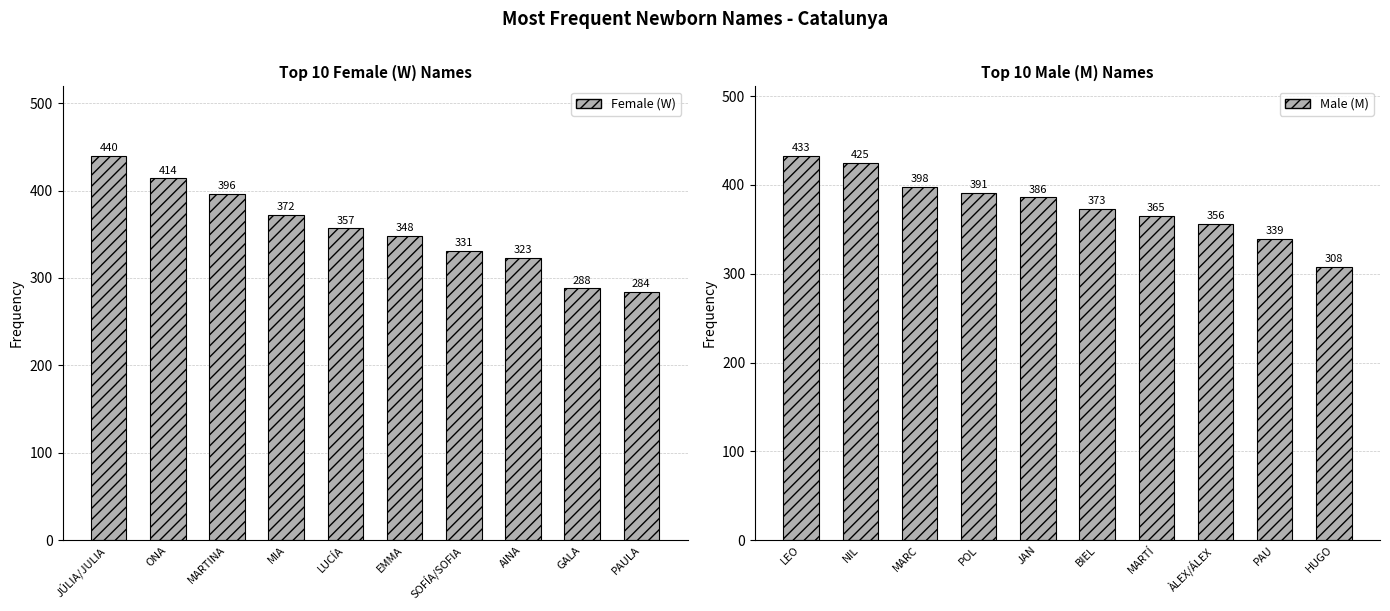

Which series has the largest total across all categories?

M